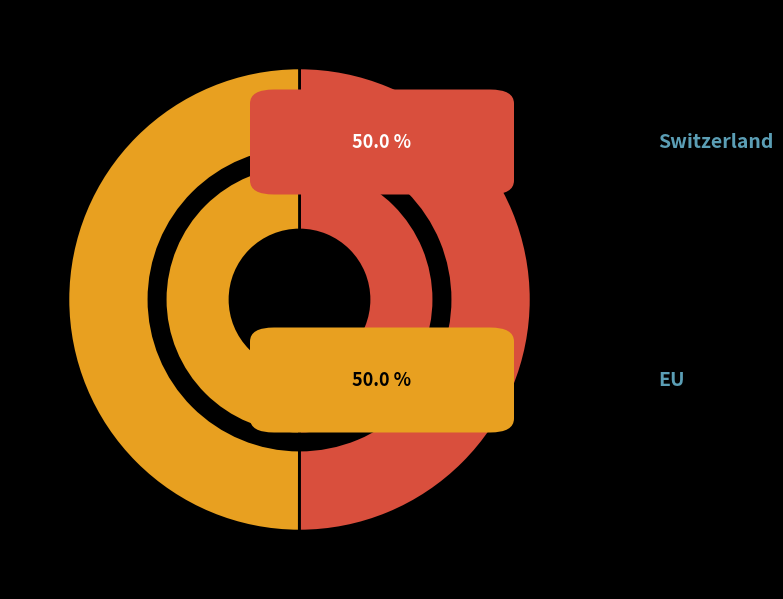

How many slices are in this pie chart?

2